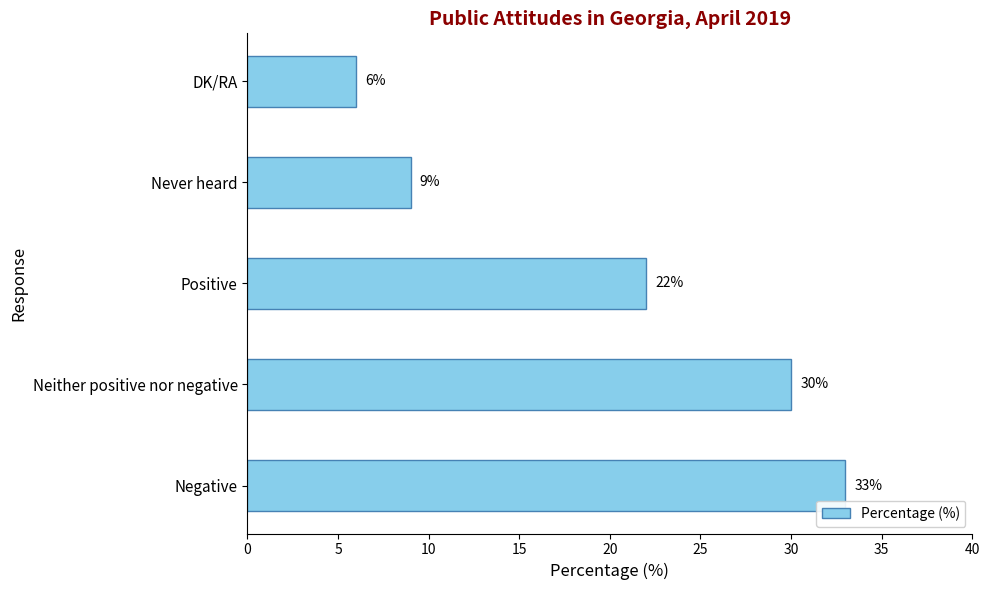

True or false: the data shows 33 at Negative.

True